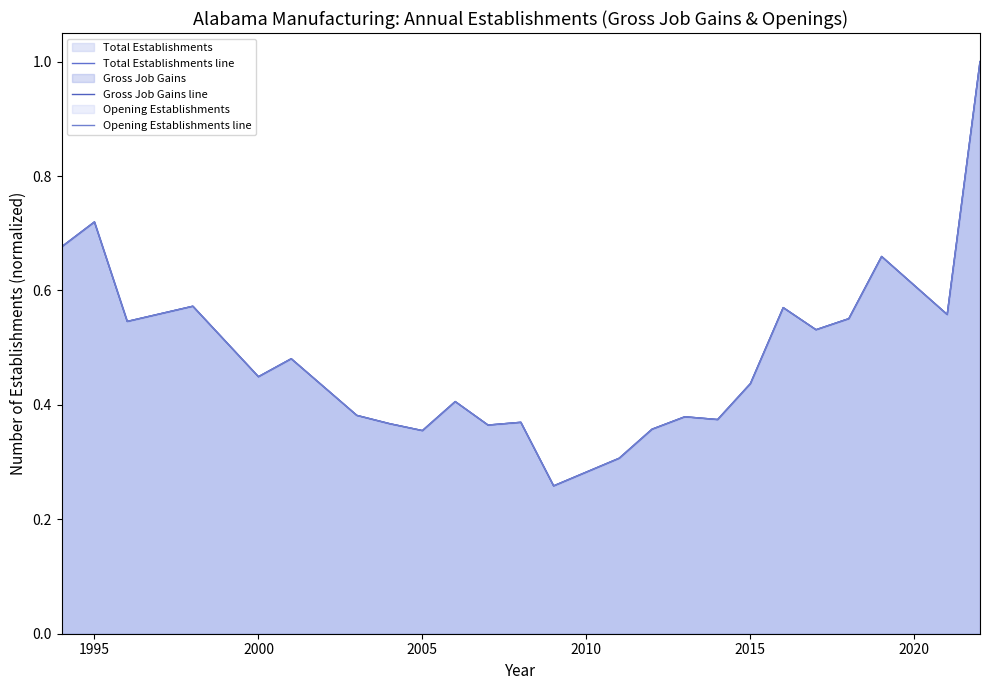

What is the difference between the maximum and second lowest values in the Total Establishments line series?

0.7